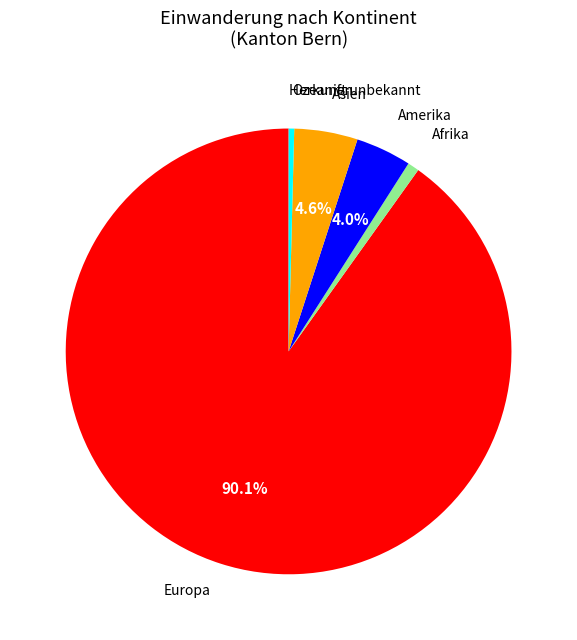

Does any single category account for the majority?

Yes